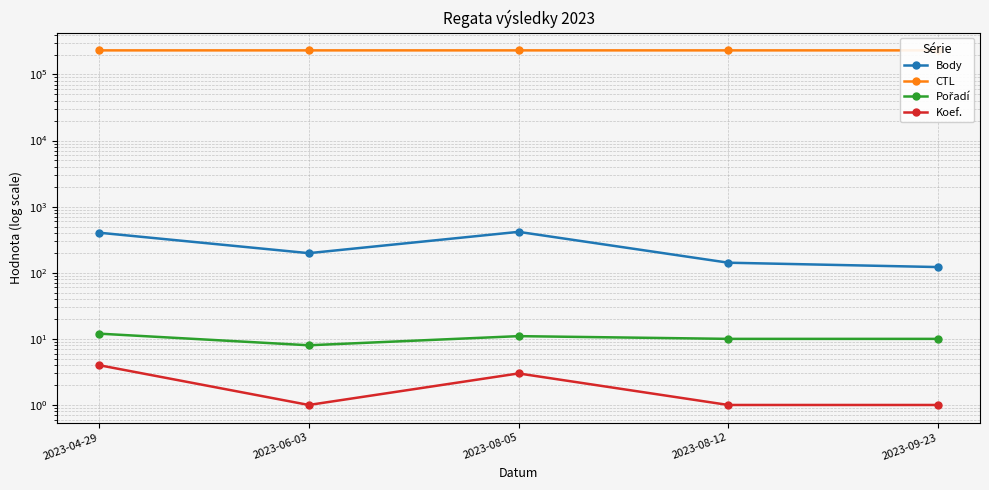

What is the spread (max minus min) of values at 2023-08-12?

231511